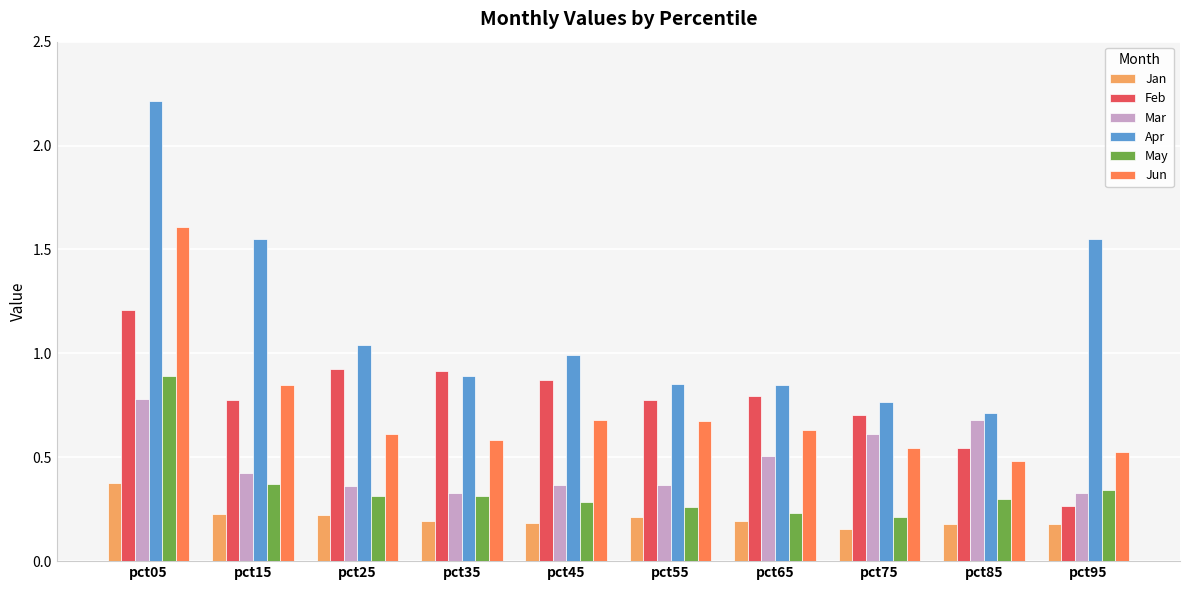

What is the difference between the maximum and minimum values in the Jun series?

1.1